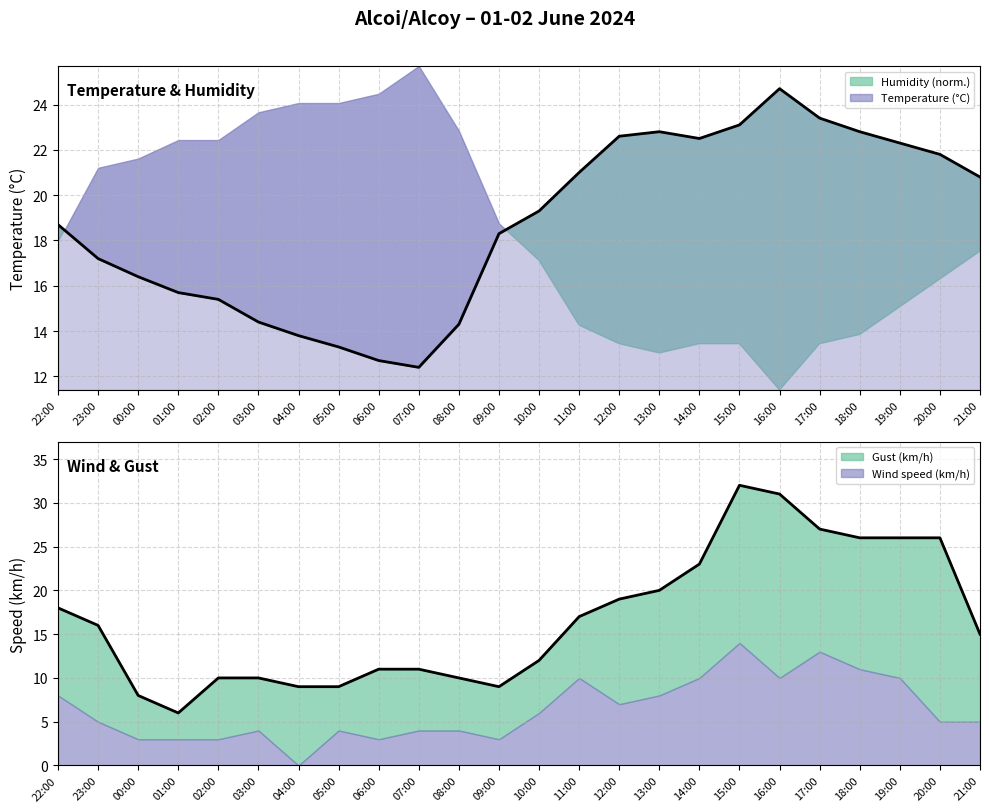

The Temperature (°C) line series shows 7.8 at 21:00. True or false?

False